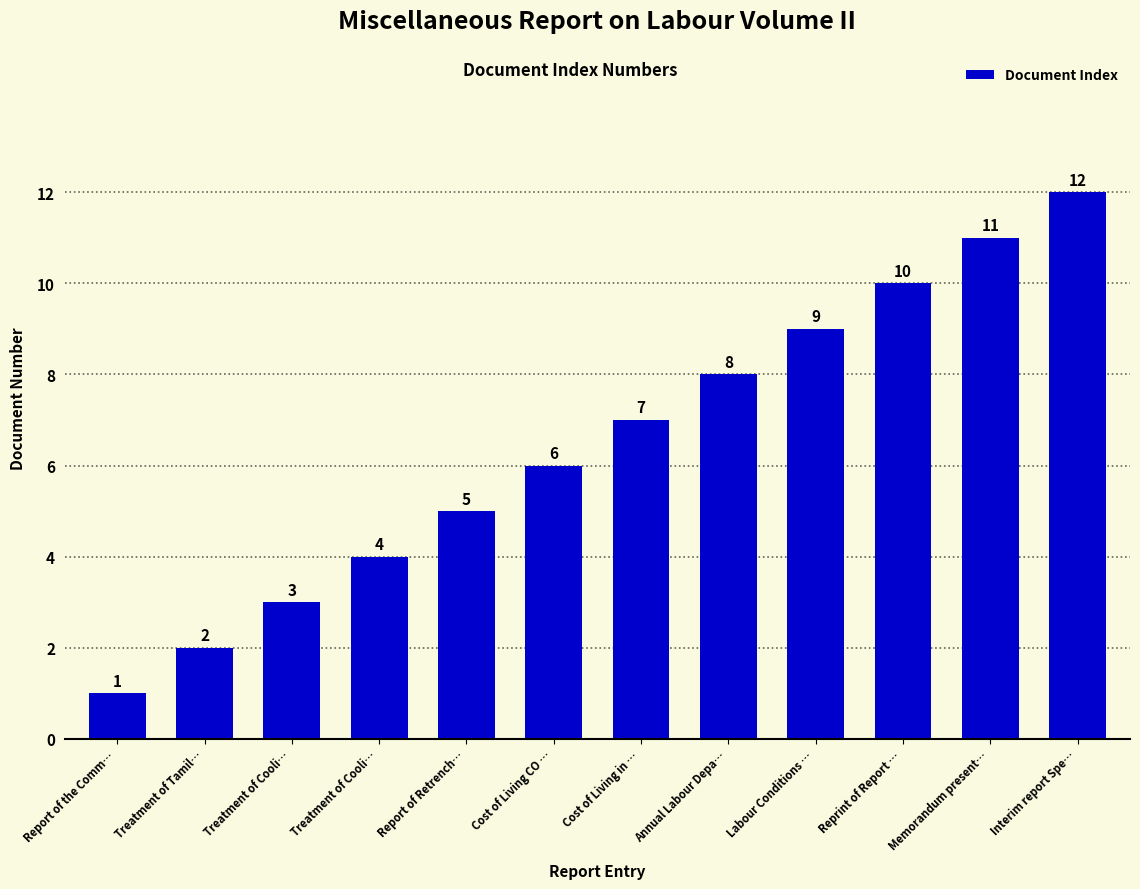

What is the change in value from Reprint of Report … to Interim report Spe…?

+2